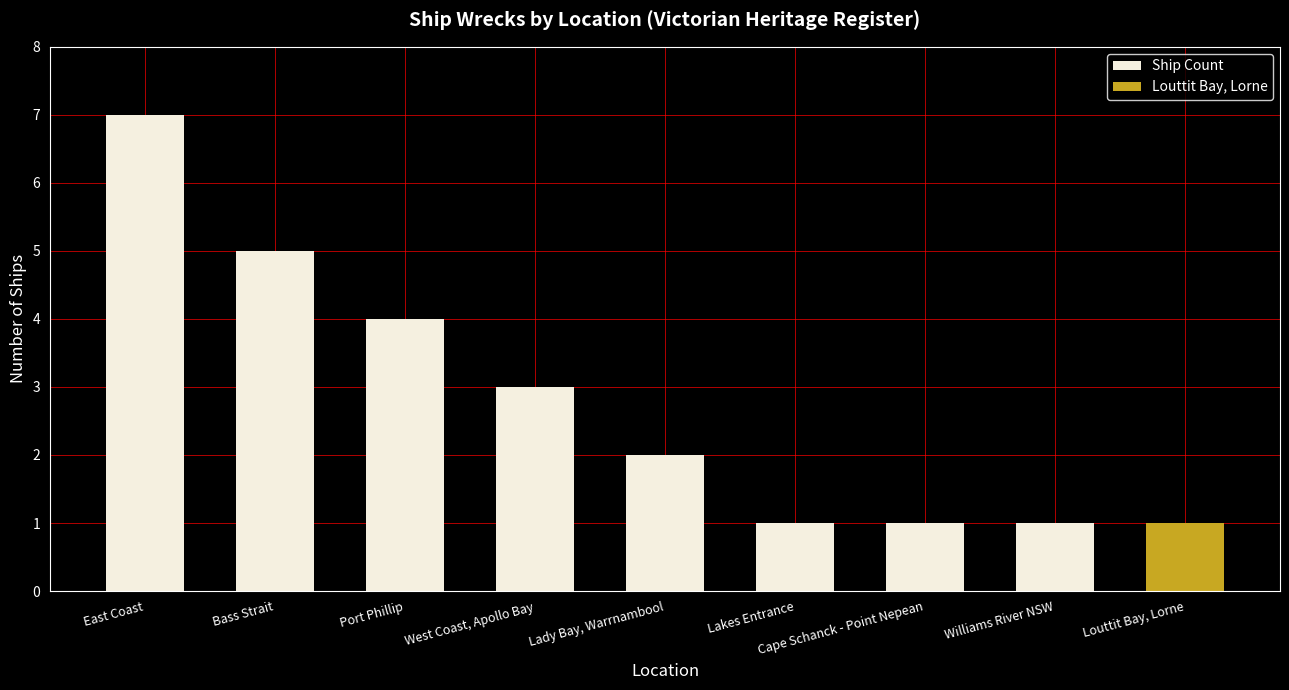

What is the change in value from Lady Bay, Warrnambool to Lakes Entrance?

-1